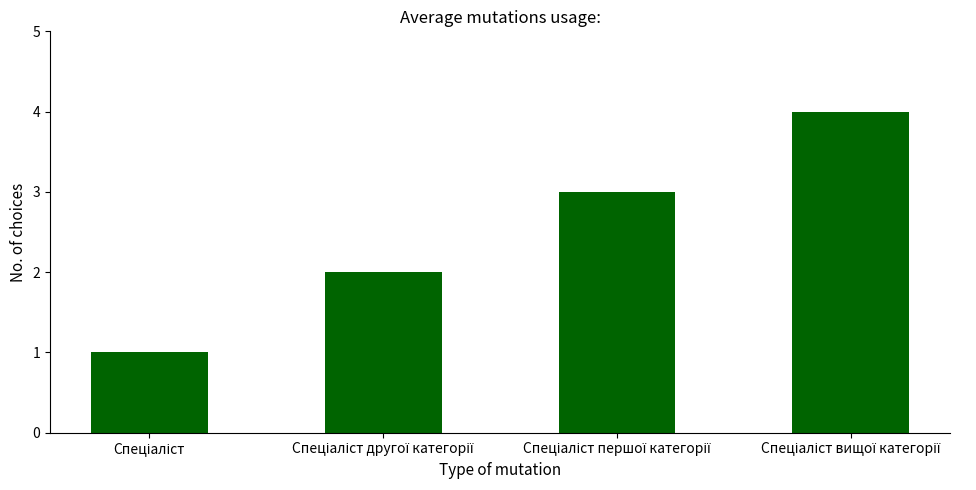

How many series are shown in this chart?

1